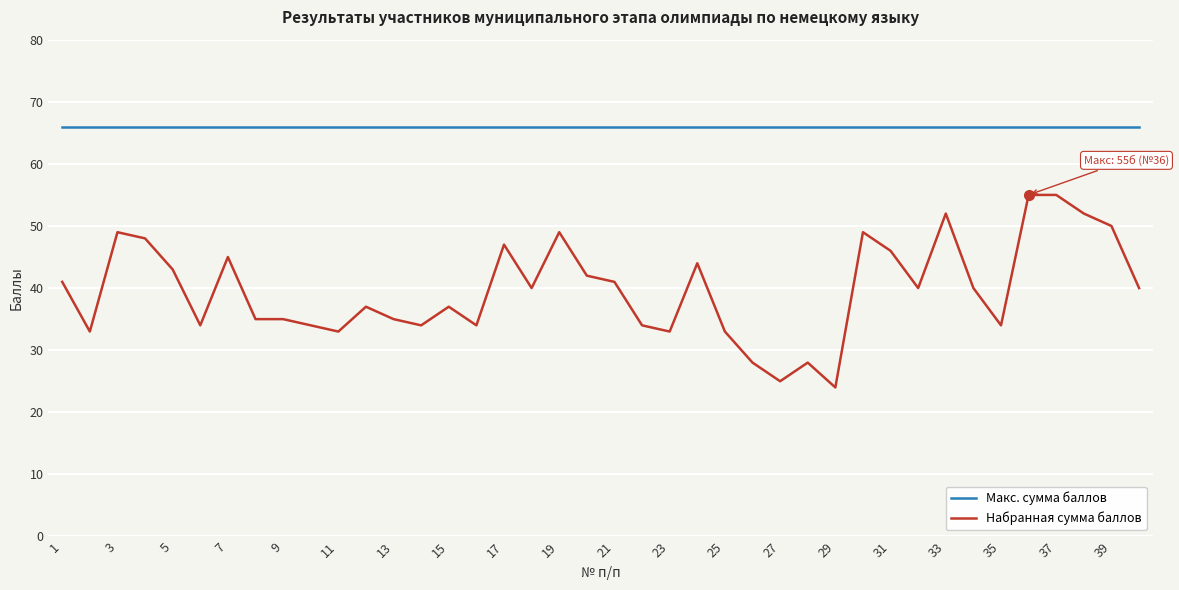

Rank the series by their average value, from lowest to highest.

Набранная сумма баллов, Макс. сумма баллов